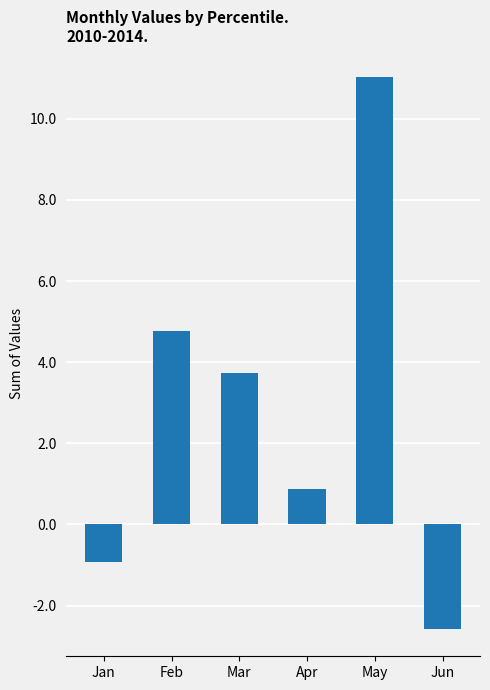

How many categories are shown in the chart?

6